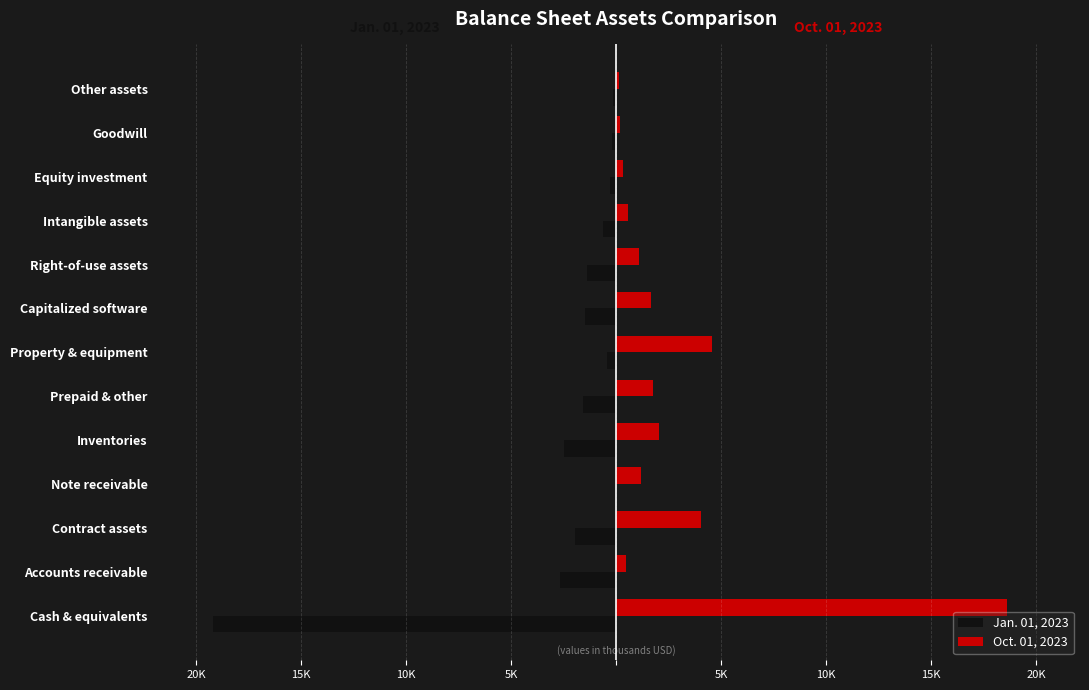

What is the sum of all Jan. 01, 2023 values?

-32586